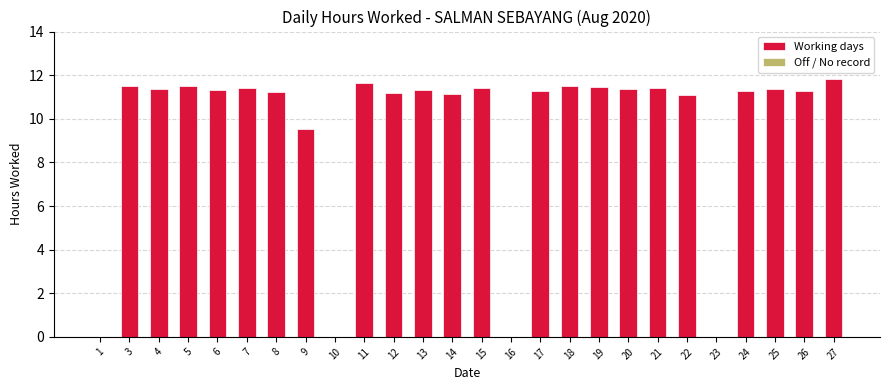

What is the change in value from 8 to 16?

-11.2